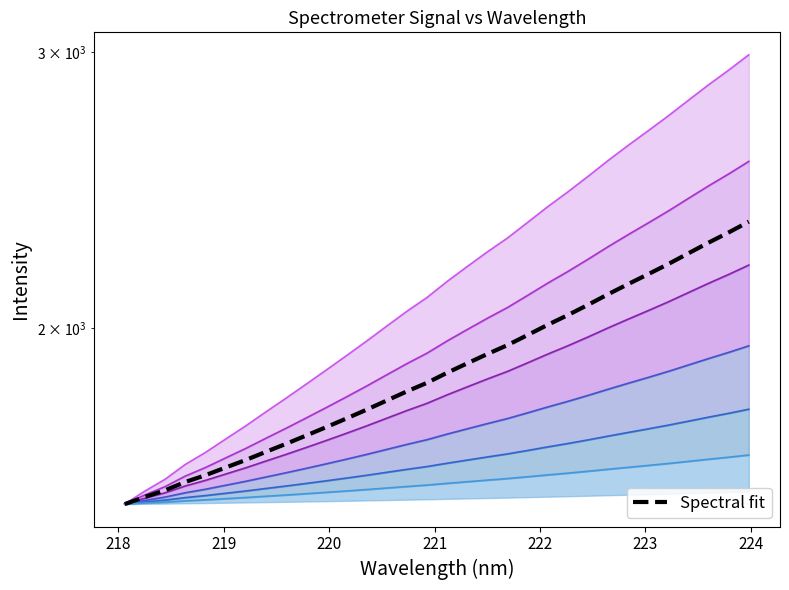

What is the greatest value displayed?

2986.8